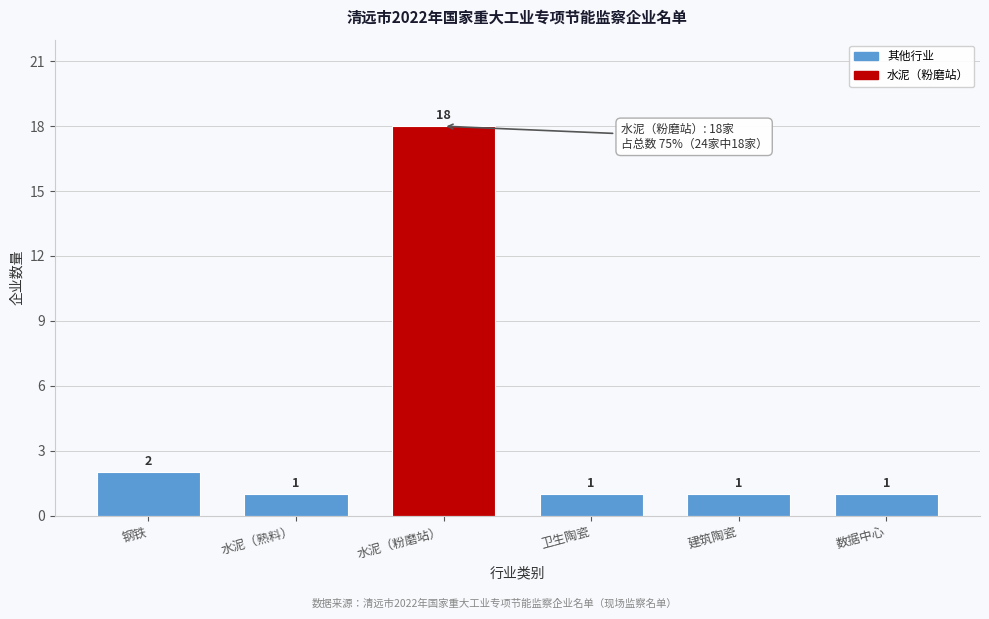

Reading left to right, list all the values displayed in this chart.

钢铁=2	水泥（熟料）=1	水泥（粉磨站）=18	卫生陶瓷=1	建筑陶瓷=1	数据中心=1